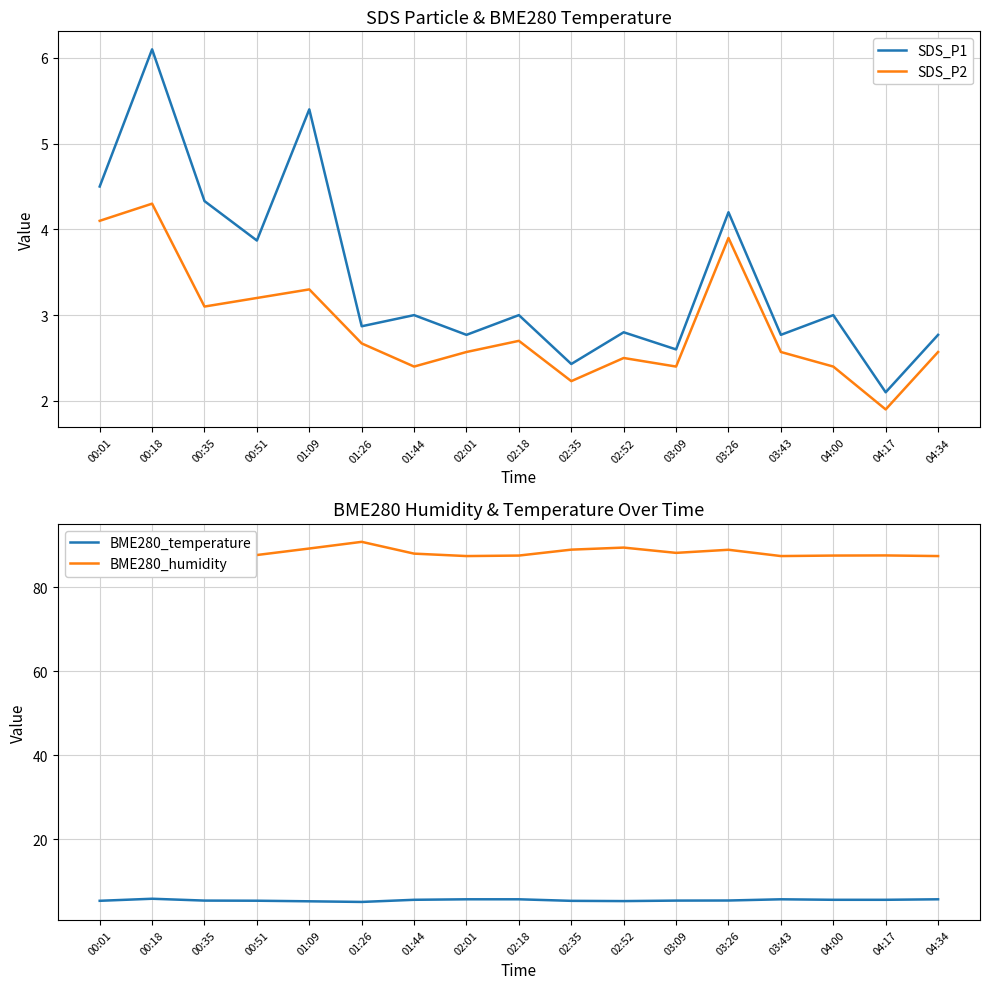

At how many categories does at least one series exceed 87?

16